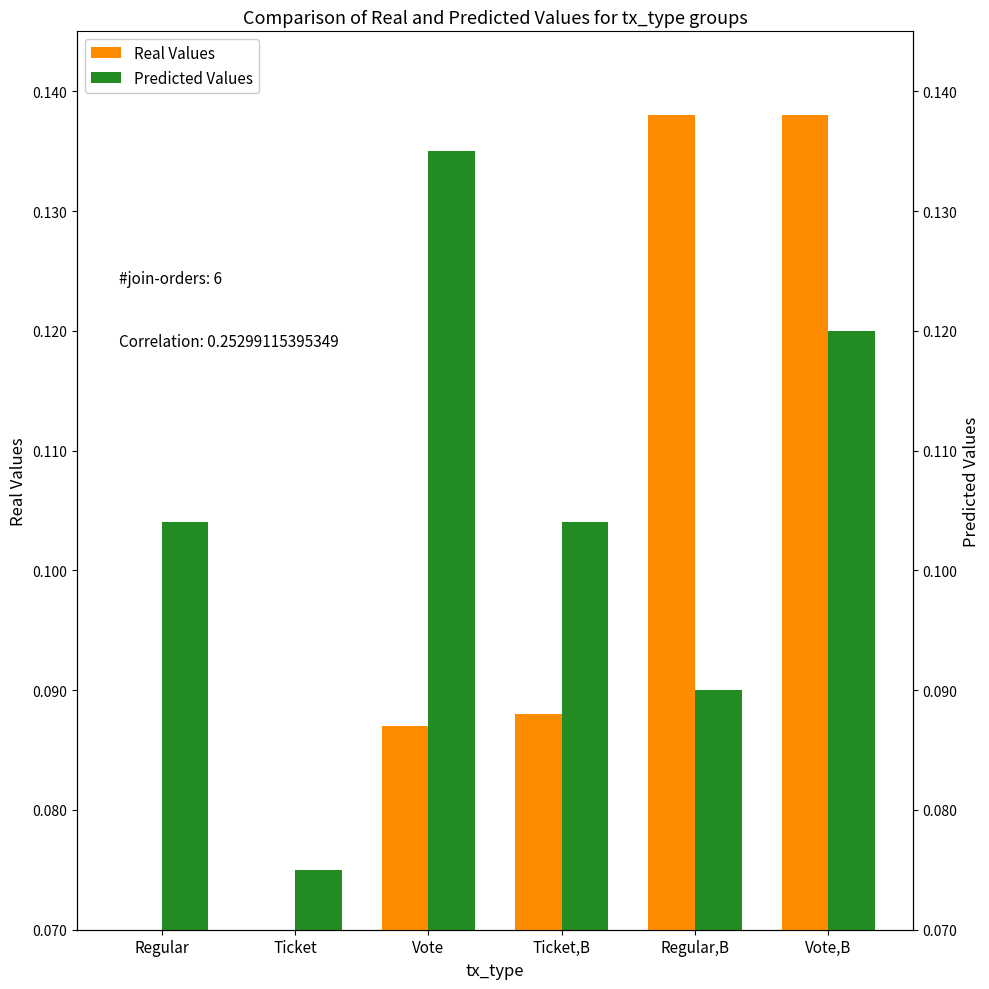

What is the lowest value of the Real Values series?

0.1